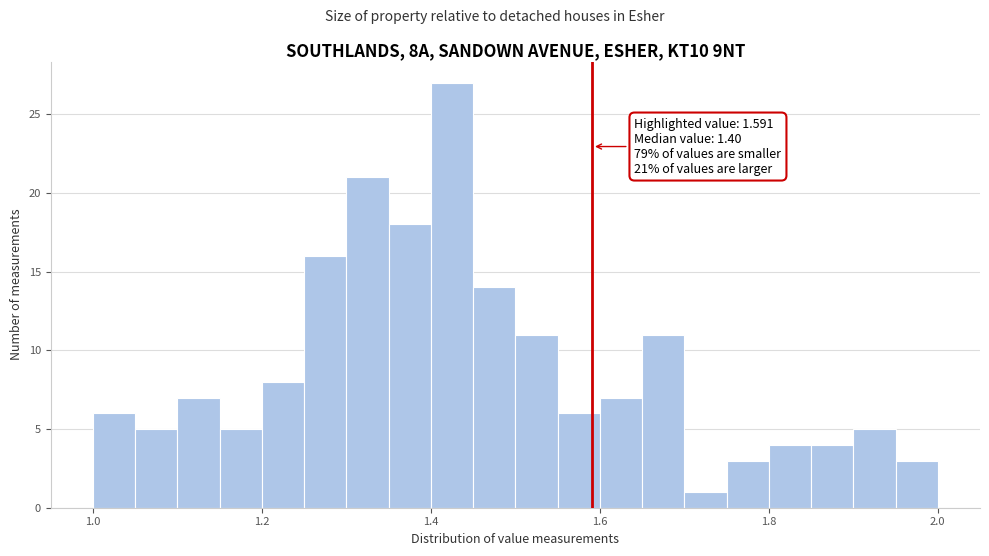

Around what value on the x-axis is the tallest bar? Give the approximate position of its centre, as read against the axis.

1.42